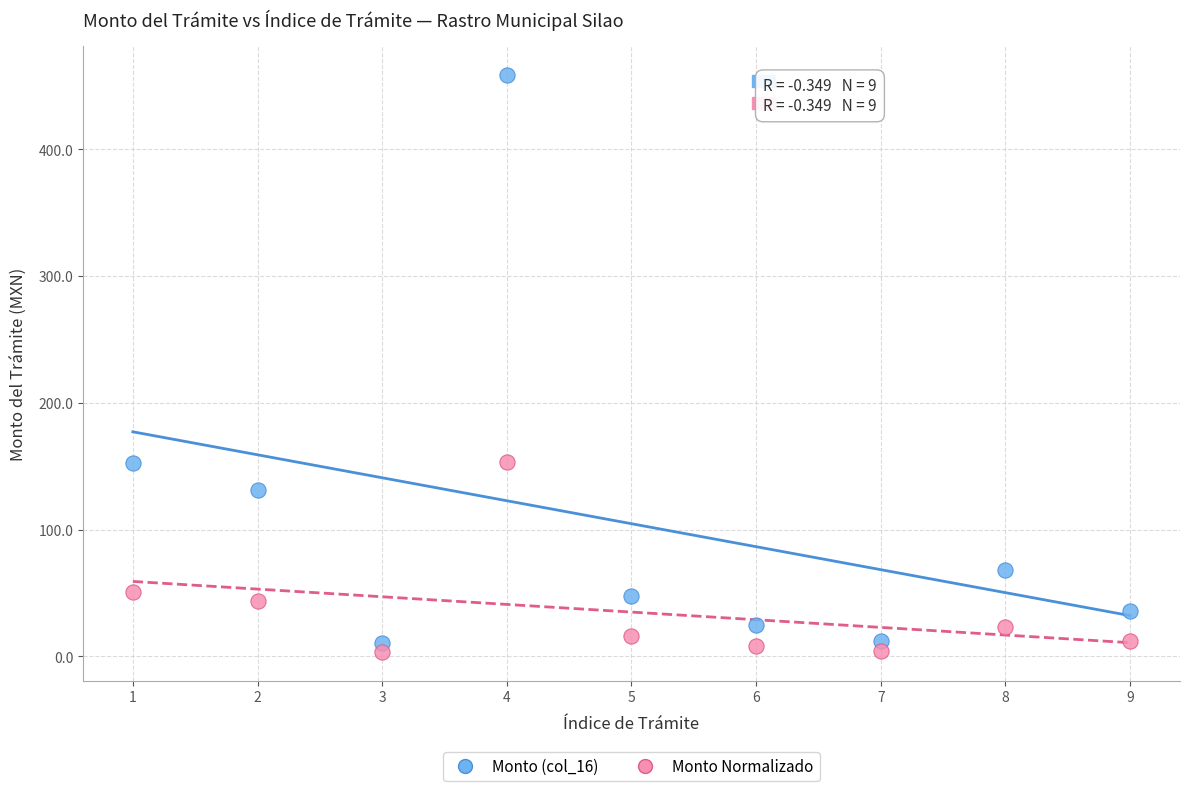

Which series reaches the minimum Y coordinate?

Monto Normalizado